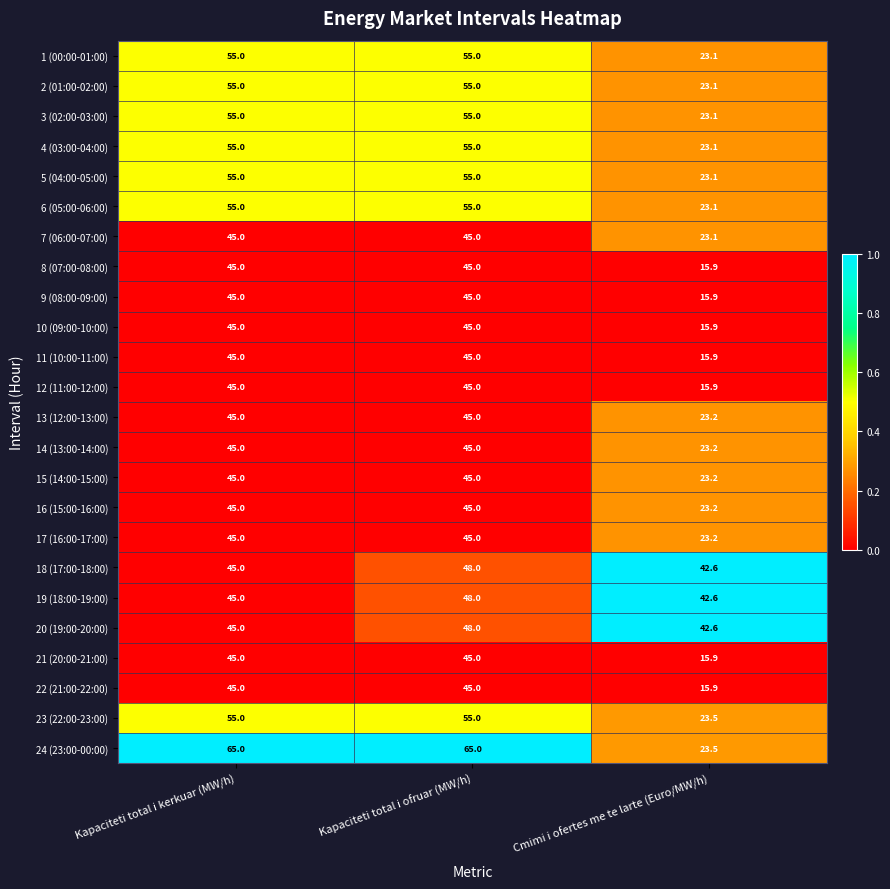

What is the approximate value of 5 (04:00-05:00) at Cmimi i ofertes me te larte (Euro/MW/h)?

23.1